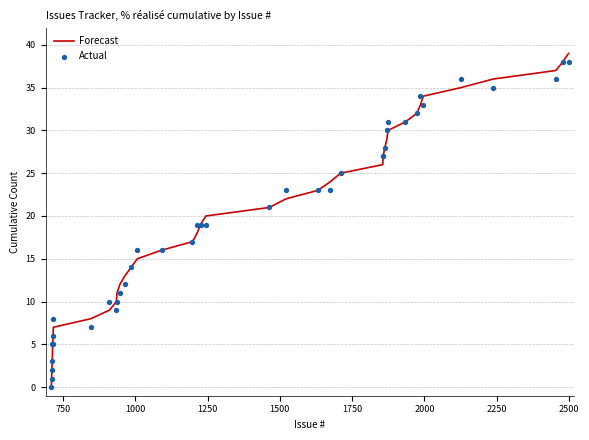

Which series contains the lowest Y value?

Forecast